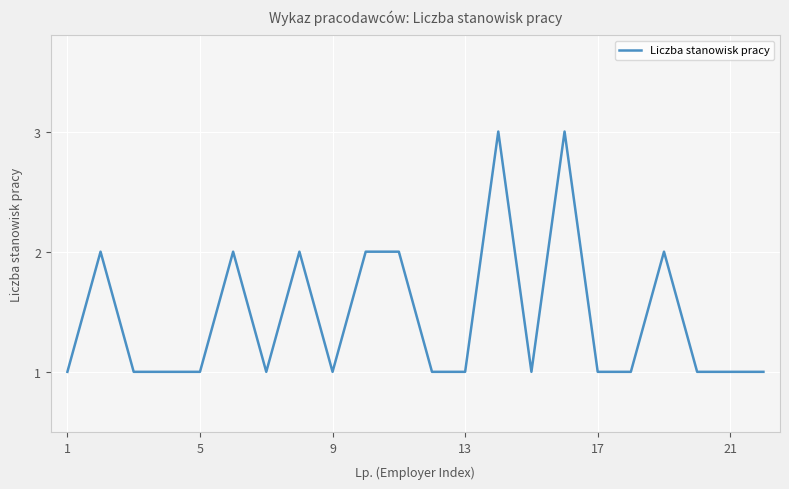

Is this an area chart (filled region under the line)?

No